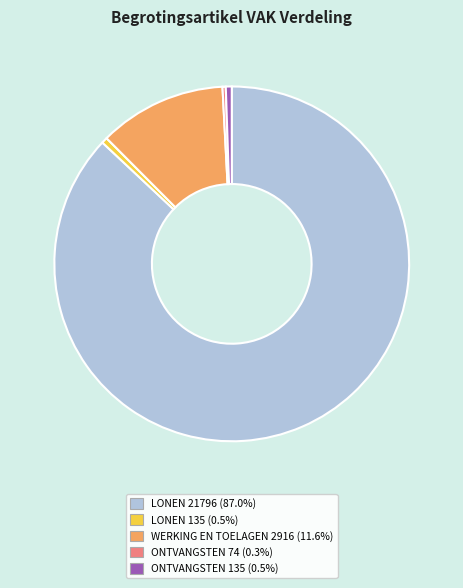

Is there any slice that represents more than half of the pie?

Yes